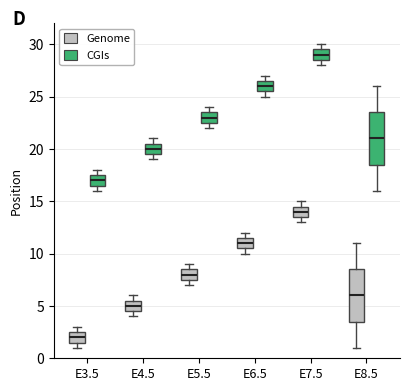

Reading left to right, read every box against the y-axis: the position of its median line, the range the box covers, and the ends of its whiskers. The values are not printed on the chart, so give them approximately, as read against the axis.

E3.5 (Genome): median 2.0, box 1.5 to 2.5, whiskers 1.0 to 3.0
E3.5 (CGIs): median 17.0, box 16.5 to 17.5, whiskers 16.0 to 18.0
E4.5 (Genome): median 5.0, box 4.5 to 5.5, whiskers 4.0 to 6.0
E4.5 (CGIs): median 20.0, box 19.5 to 20.5, whiskers 19.0 to 21.0
E5.5 (Genome): median 8.0, box 7.5 to 8.5, whiskers 7.0 to 9.0
E5.5 (CGIs): median 23.0, box 22.5 to 23.5, whiskers 22.0 to 24.0
E6.5 (Genome): median 11.0, box 10.5 to 11.5, whiskers 10.0 to 12.0
E6.5 (CGIs): median 26.0, box 25.5 to 26.5, whiskers 25.0 to 27.0
E7.5 (Genome): median 14.0, box 13.5 to 14.5, whiskers 13.0 to 15.0
E7.5 (CGIs): median 29.0, box 28.5 to 29.5, whiskers 28.0 to 30.0
E8.5 (Genome): median 6.0, box 3.5 to 8.5, whiskers 1.0 to 11.0
E8.5 (CGIs): median 21.0, box 18.5 to 23.5, whiskers 16.0 to 26.0